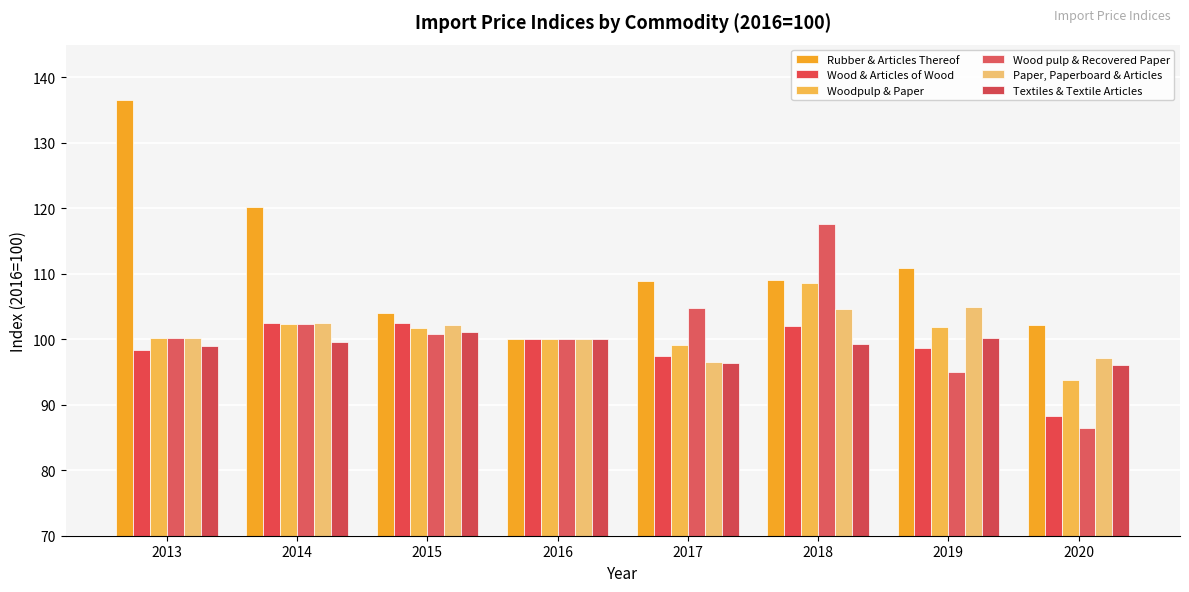

Which series changed the most between 2013 and 2017?

Rubber & Articles Thereof